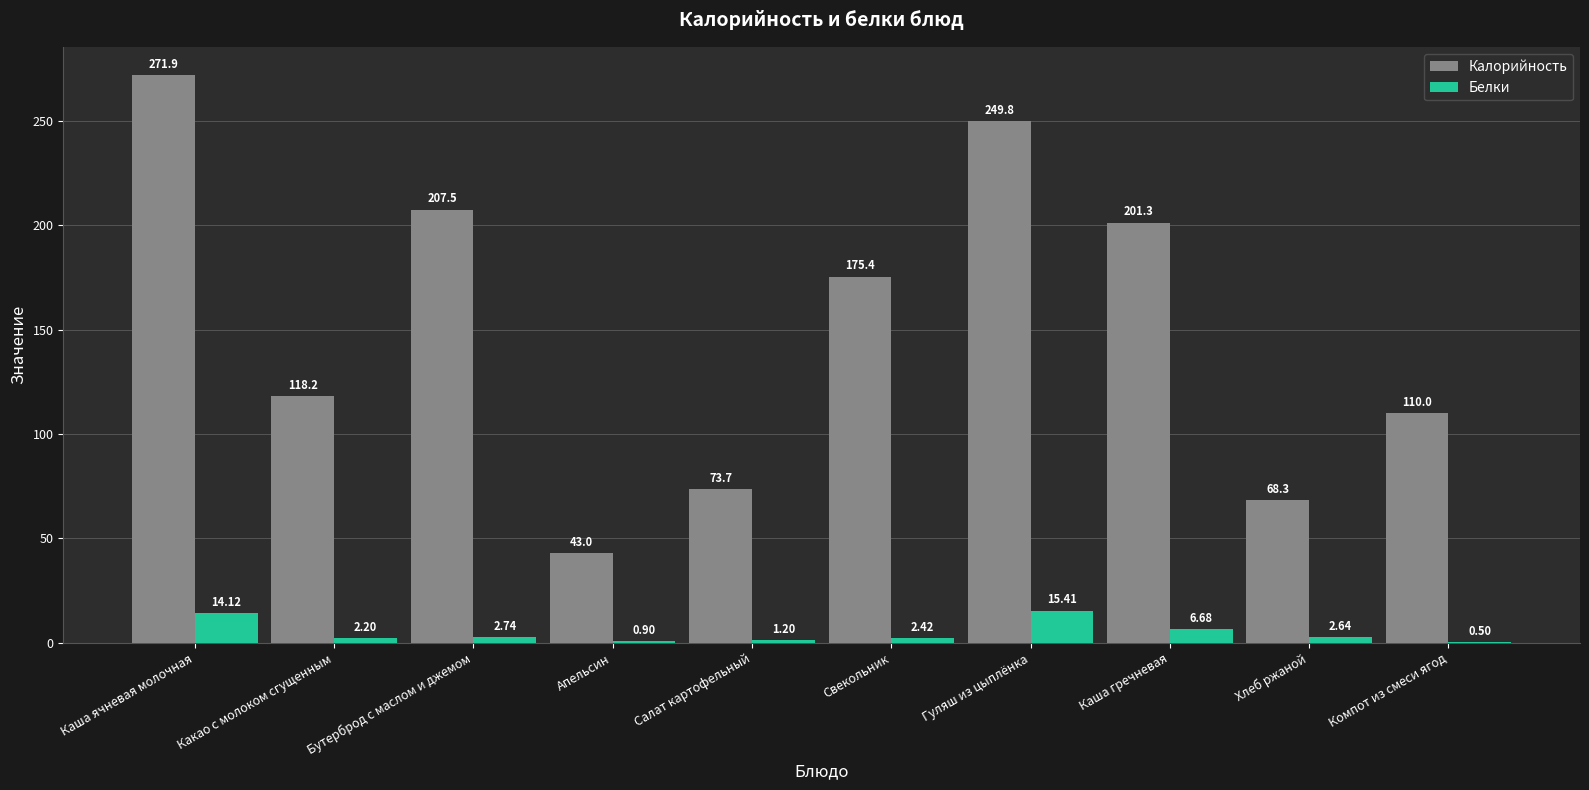

Which series changed the most between Бутерброд с маслом и джемом and Каша гречневая?

Калорийность